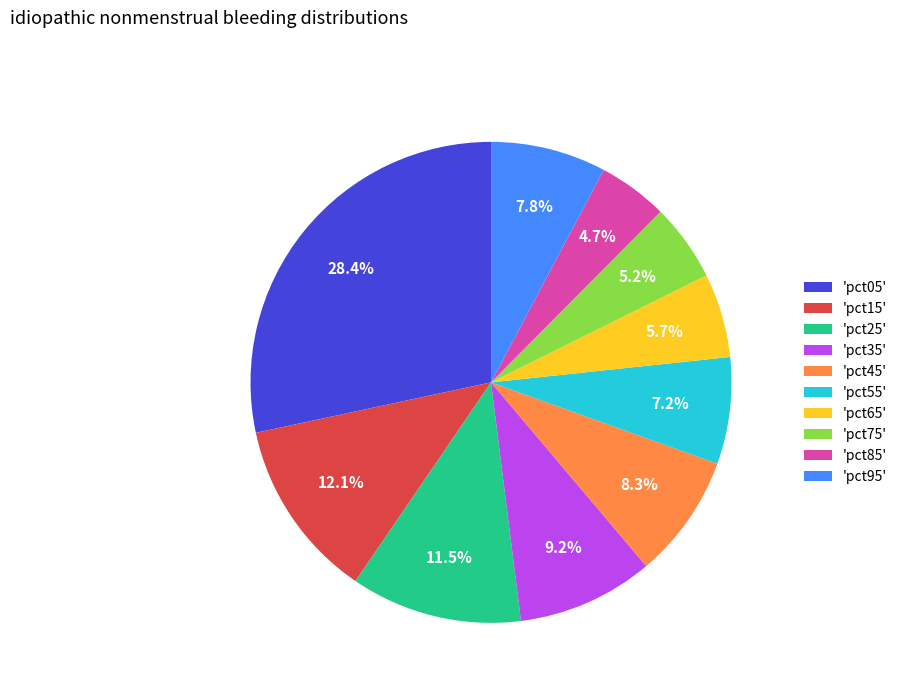

Which slice is the largest?

'pct05'